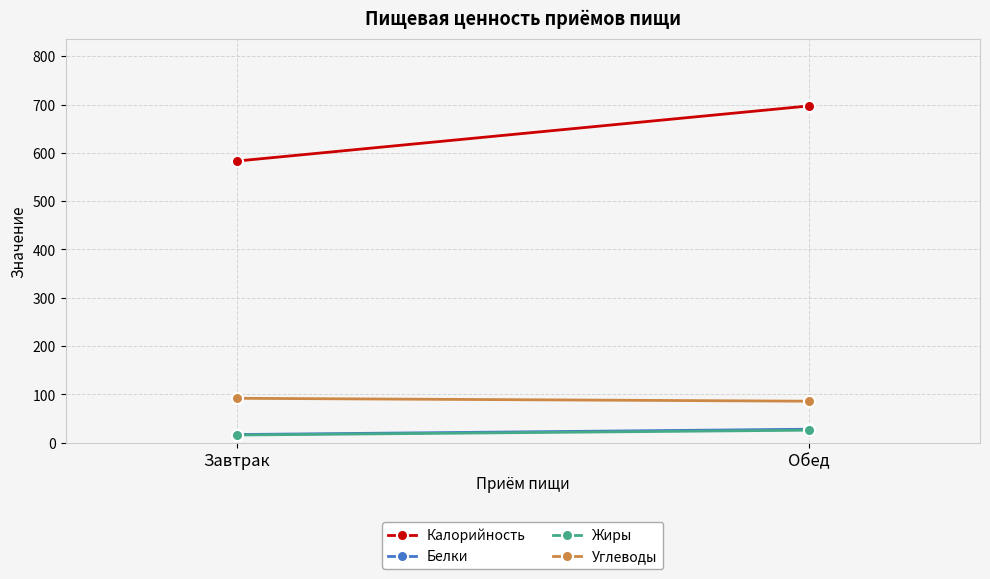

Read the Жиры value at Завтрак, to the nearest 10.

20